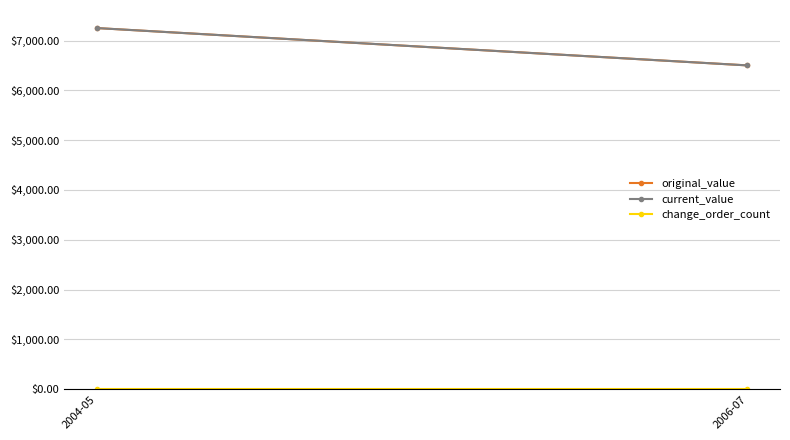

List the labels in order of original_value value, smallest first.

2006-07, 2004-05